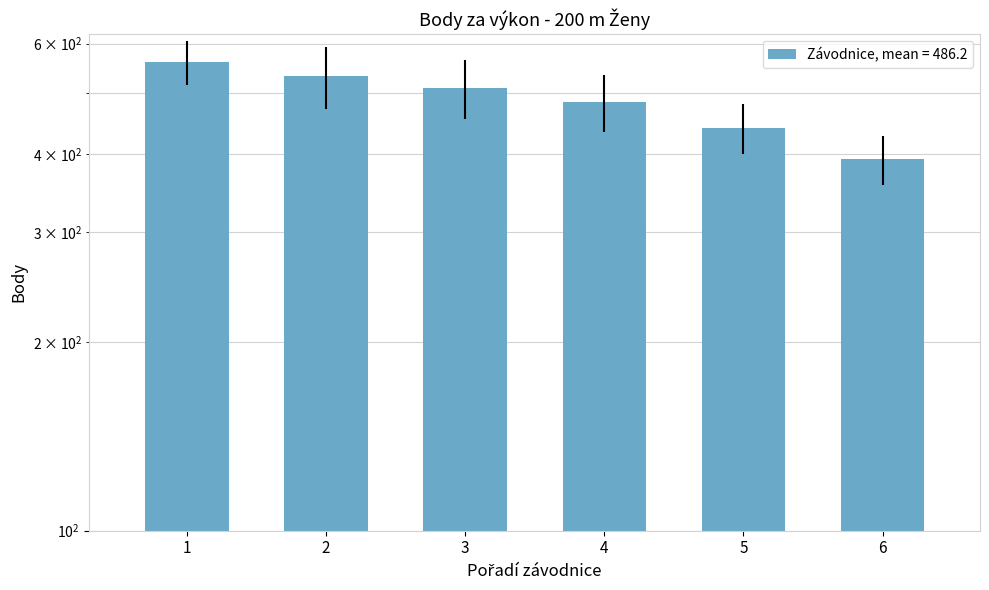

Is it true that the value at 6 is 124?

False